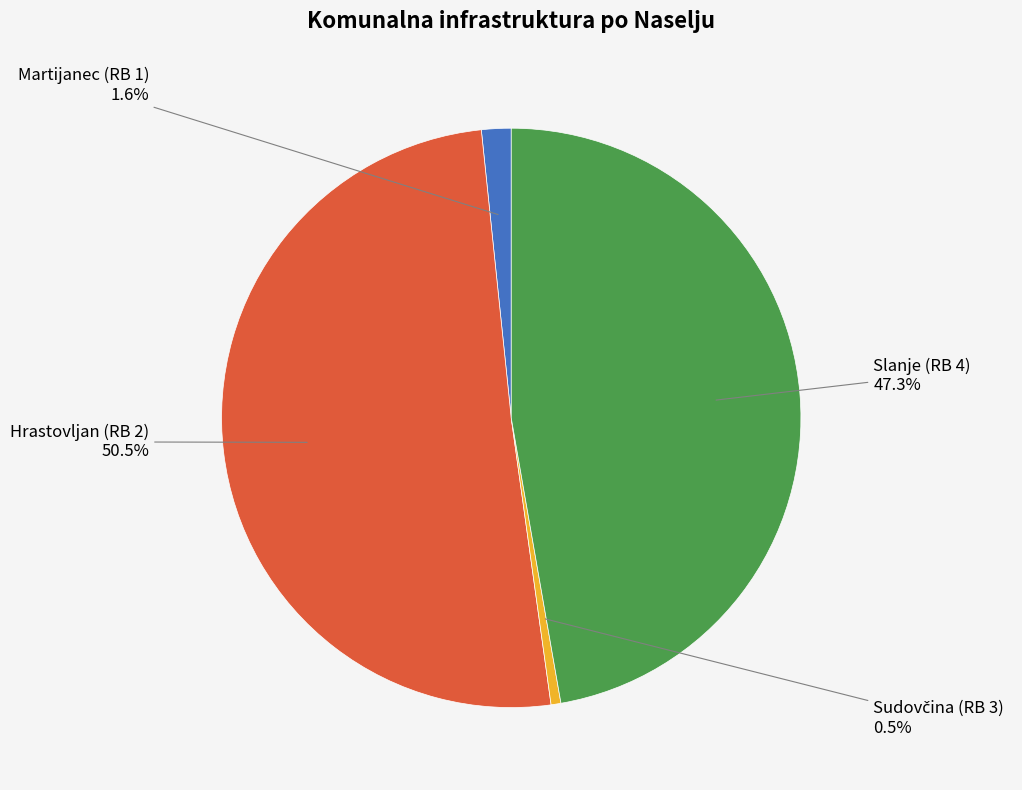

Between Martijanec (RB 1) and Slanje (RB 4), which is larger?

Slanje (RB 4)